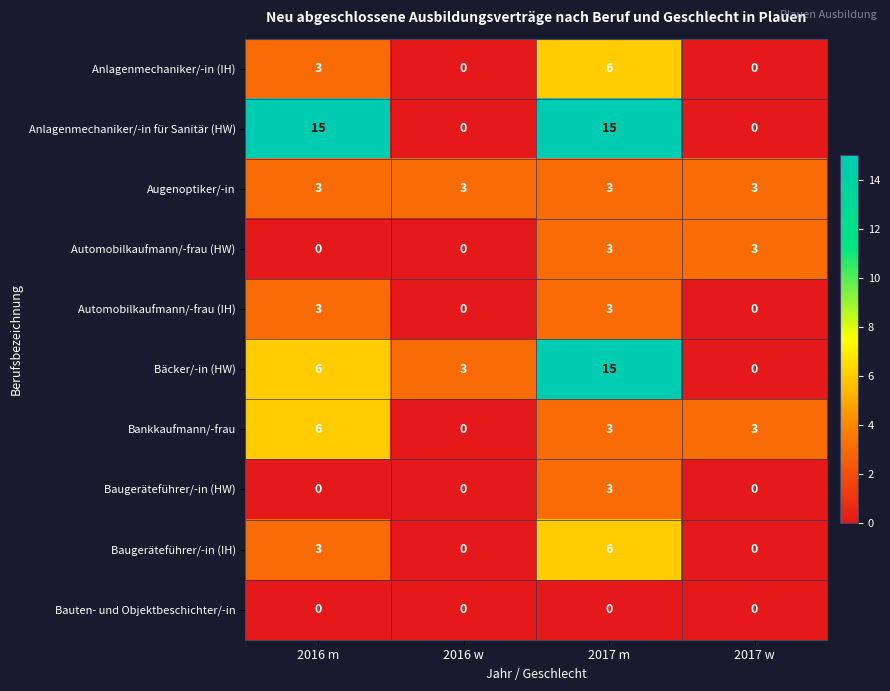

At how many categories does at least one series exceed 12?

2